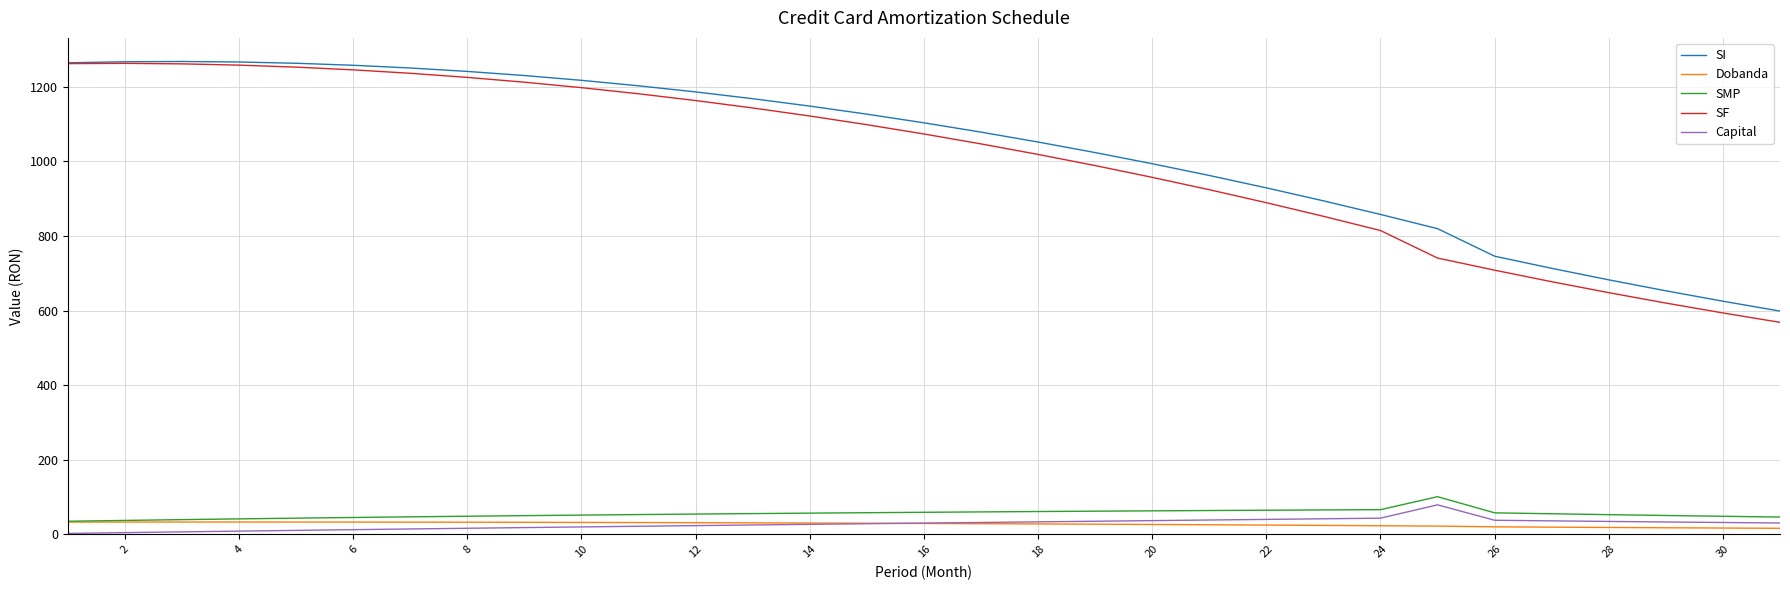

What is the lowest value of the SF series?

568.5